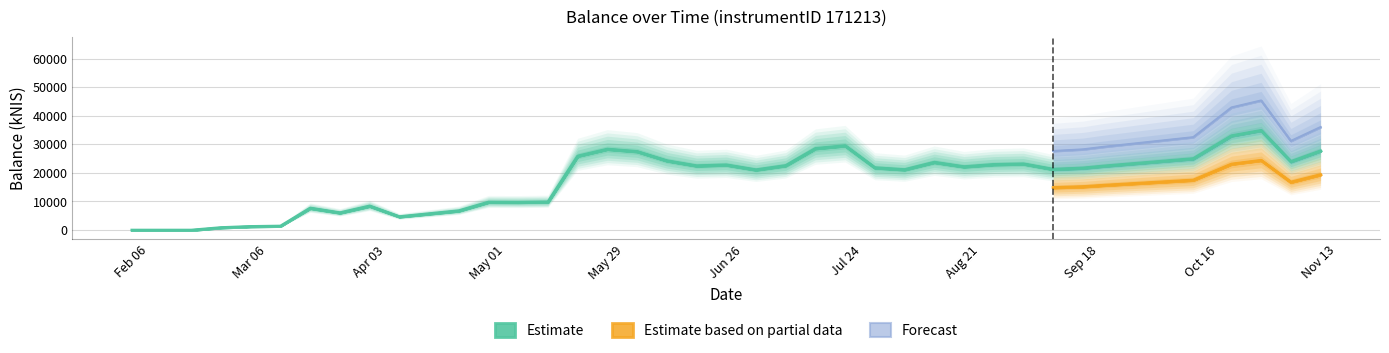

Which category has the highest value in the Estimate series?

2017-10-26